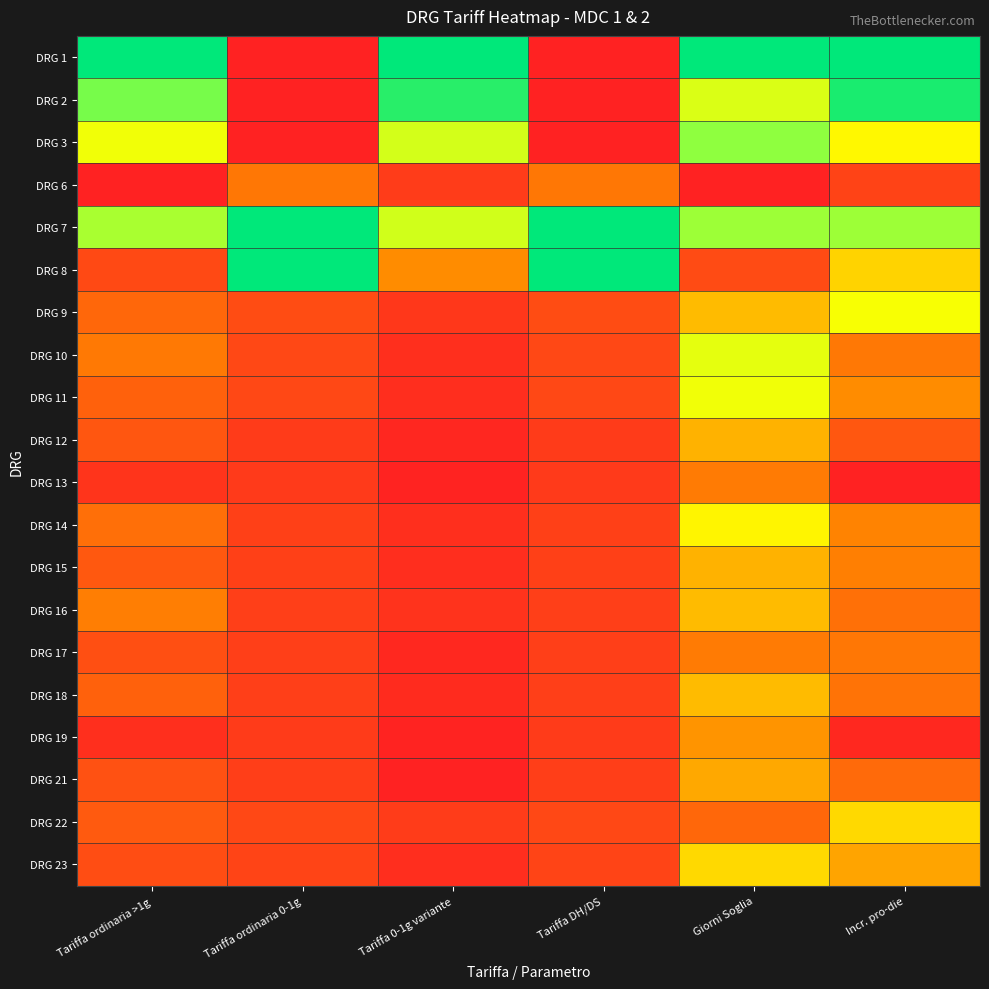

Reading left to right, extract all data points from this chart.

DRG 1: Tariffa ordinaria >1g=1.0	Tariffa ordinaria 0-1g=0.0	Tariffa 0-1g variante=1.0	Tariffa DH/DS=0.0	Giorni Soglia=1.0	Incr. pro-die=1.0
DRG 2: Tariffa ordinaria >1g=0.8	Tariffa ordinaria 0-1g=0.0	Tariffa 0-1g variante=0.9	Tariffa DH/DS=0.0	Giorni Soglia=0.6	Incr. pro-die=1.0
DRG 3: Tariffa ordinaria >1g=0.6	Tariffa ordinaria 0-1g=0.0	Tariffa 0-1g variante=0.6	Tariffa DH/DS=0.0	Giorni Soglia=0.7	Incr. pro-die=0.5
DRG 6: Tariffa ordinaria >1g=0.0	Tariffa ordinaria 0-1g=0.3	Tariffa 0-1g variante=0.1	Tariffa DH/DS=0.3	Giorni Soglia=0.0	Incr. pro-die=0.1
DRG 7: Tariffa ordinaria >1g=0.7	Tariffa ordinaria 0-1g=1.0	Tariffa 0-1g variante=0.6	Tariffa DH/DS=1.0	Giorni Soglia=0.7	Incr. pro-die=0.7
DRG 8: Tariffa ordinaria >1g=0.1	Tariffa ordinaria 0-1g=1.0	Tariffa 0-1g variante=0.3	Tariffa DH/DS=1.0	Giorni Soglia=0.1	Incr. pro-die=0.5
DRG 9: Tariffa ordinaria >1g=0.2	Tariffa ordinaria 0-1g=0.1	Tariffa 0-1g variante=0.1	Tariffa DH/DS=0.1	Giorni Soglia=0.4	Incr. pro-die=0.6
DRG 10: Tariffa ordinaria >1g=0.3	Tariffa ordinaria 0-1g=0.1	Tariffa 0-1g variante=0.0	Tariffa DH/DS=0.1	Giorni Soglia=0.6	Incr. pro-die=0.3
DRG 11: Tariffa ordinaria >1g=0.2	Tariffa ordinaria 0-1g=0.1	Tariffa 0-1g variante=0.0	Tariffa DH/DS=0.1	Giorni Soglia=0.6	Incr. pro-die=0.3
DRG 12: Tariffa ordinaria >1g=0.2	Tariffa ordinaria 0-1g=0.1	Tariffa 0-1g variante=0.0	Tariffa DH/DS=0.1	Giorni Soglia=0.4	Incr. pro-die=0.2
DRG 13: Tariffa ordinaria >1g=0.1	Tariffa ordinaria 0-1g=0.1	Tariffa 0-1g variante=0.0	Tariffa DH/DS=0.1	Giorni Soglia=0.3	Incr. pro-die=0.0
DRG 14: Tariffa ordinaria >1g=0.2	Tariffa ordinaria 0-1g=0.1	Tariffa 0-1g variante=0.0	Tariffa DH/DS=0.1	Giorni Soglia=0.5	Incr. pro-die=0.3
DRG 15: Tariffa ordinaria >1g=0.2	Tariffa ordinaria 0-1g=0.1	Tariffa 0-1g variante=0.0	Tariffa DH/DS=0.1	Giorni Soglia=0.4	Incr. pro-die=0.3
DRG 16: Tariffa ordinaria >1g=0.3	Tariffa ordinaria 0-1g=0.1	Tariffa 0-1g variante=0.1	Tariffa DH/DS=0.1	Giorni Soglia=0.4	Incr. pro-die=0.2
DRG 17: Tariffa ordinaria >1g=0.1	Tariffa ordinaria 0-1g=0.1	Tariffa 0-1g variante=0.0	Tariffa DH/DS=0.1	Giorni Soglia=0.3	Incr. pro-die=0.2
DRG 18: Tariffa ordinaria >1g=0.2	Tariffa ordinaria 0-1g=0.1	Tariffa 0-1g variante=0.0	Tariffa DH/DS=0.1	Giorni Soglia=0.4	Incr. pro-die=0.2
DRG 19: Tariffa ordinaria >1g=0.0	Tariffa ordinaria 0-1g=0.1	Tariffa 0-1g variante=0.0	Tariffa DH/DS=0.1	Giorni Soglia=0.3	Incr. pro-die=0.0
DRG 21: Tariffa ordinaria >1g=0.1	Tariffa ordinaria 0-1g=0.1	Tariffa 0-1g variante=0.0	Tariffa DH/DS=0.1	Giorni Soglia=0.4	Incr. pro-die=0.2
DRG 22: Tariffa ordinaria >1g=0.2	Tariffa ordinaria 0-1g=0.1	Tariffa 0-1g variante=0.1	Tariffa DH/DS=0.1	Giorni Soglia=0.2	Incr. pro-die=0.5
DRG 23: Tariffa ordinaria >1g=0.1	Tariffa ordinaria 0-1g=0.1	Tariffa 0-1g variante=0.0	Tariffa DH/DS=0.1	Giorni Soglia=0.5	Incr. pro-die=0.4